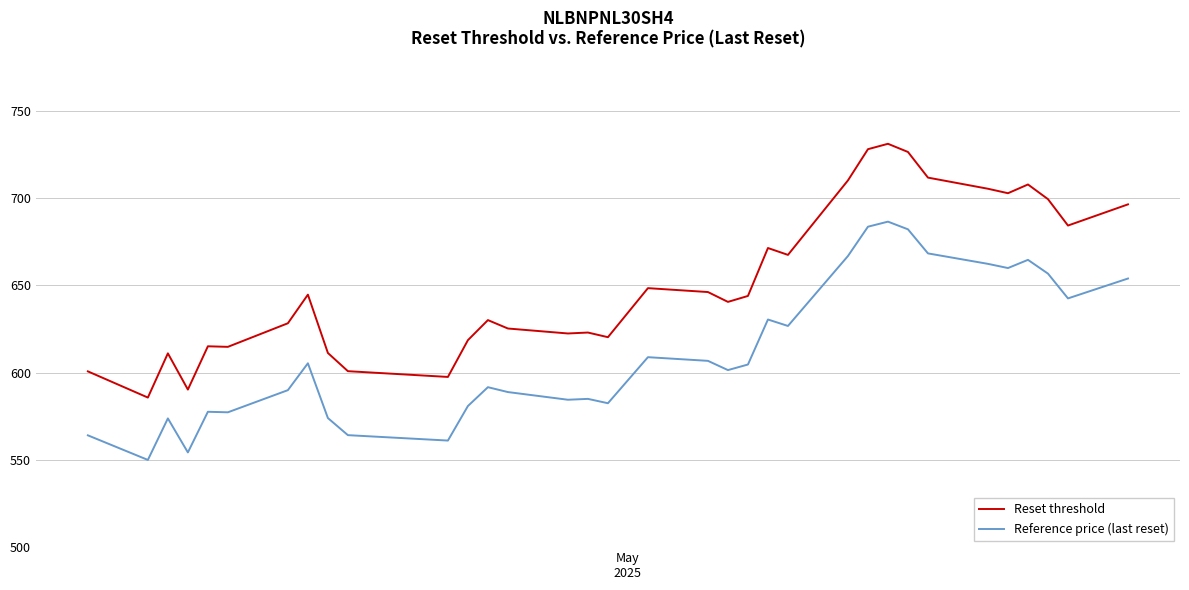

What is the smallest value displayed?

550.0